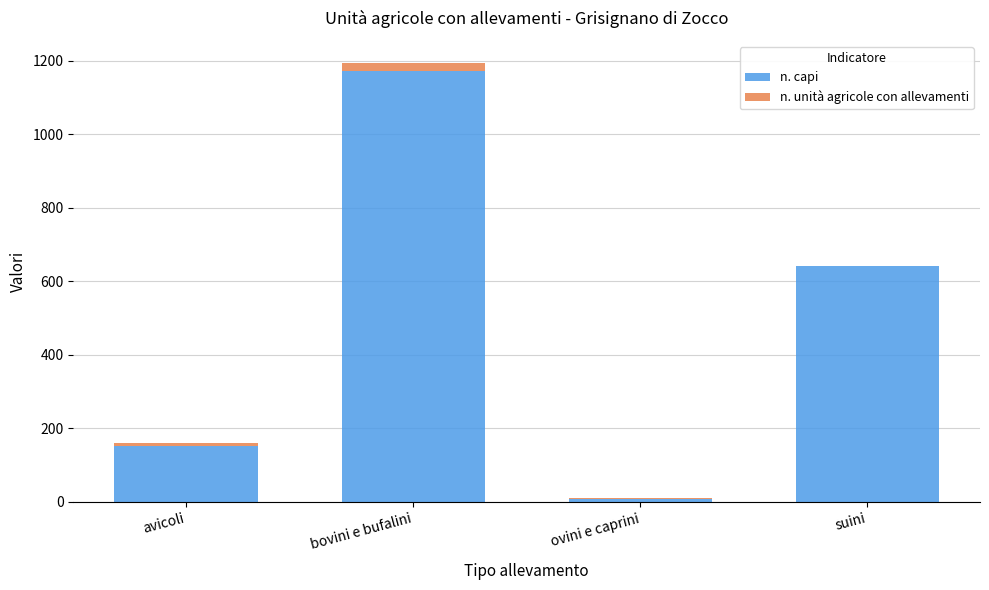

At which category is the sum across all series the highest?

bovini e bufalini